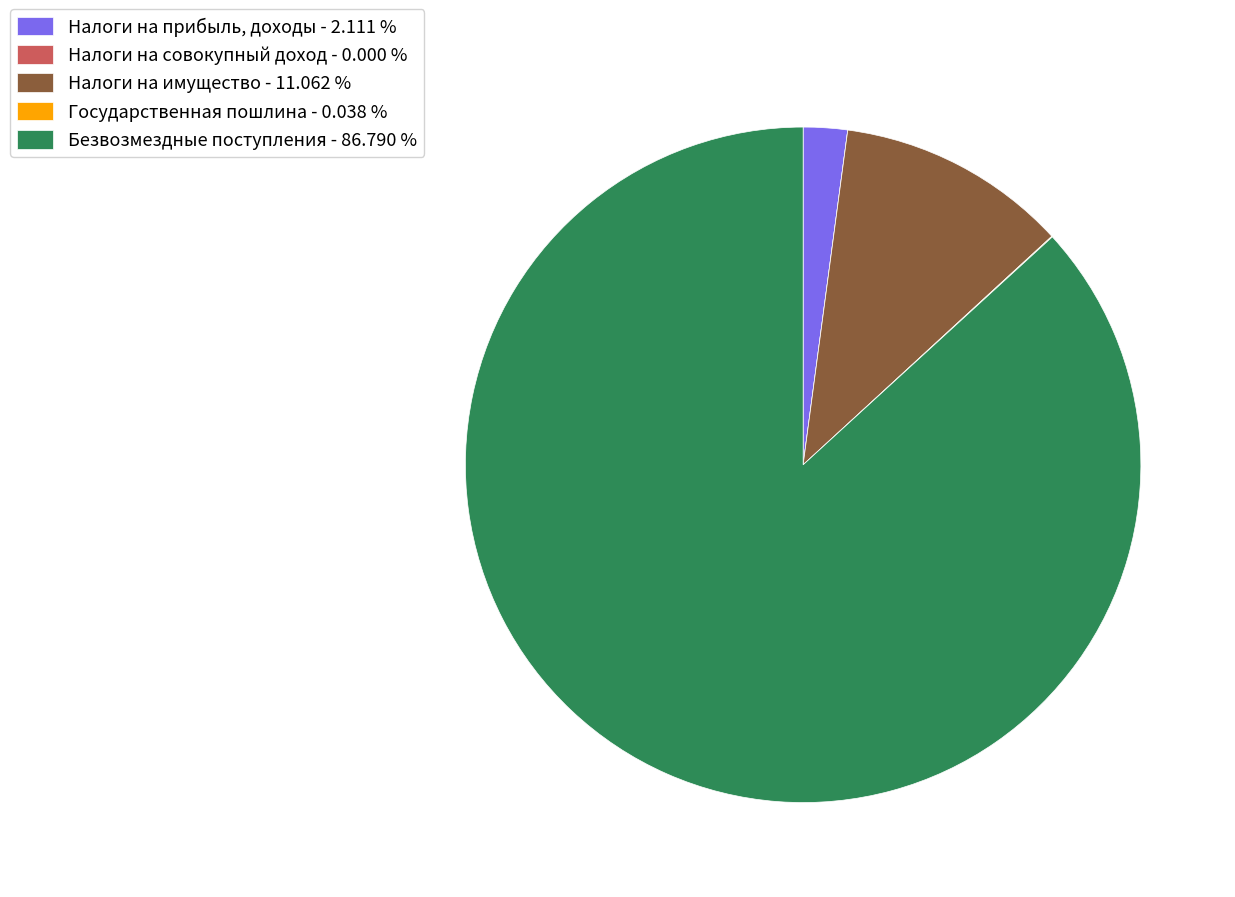

Do Налоги на имущество - 11.062 % and Безвозмездные поступления - 86.790 % together represent more than half of the pie?

Yes